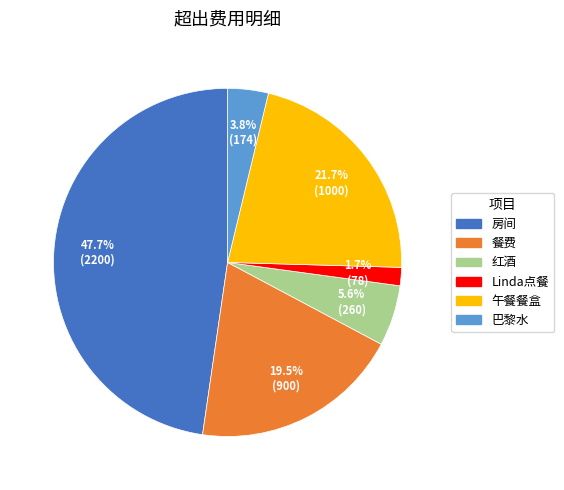

To the nearest percent, what percentage of the pie is Linda点餐?

2%